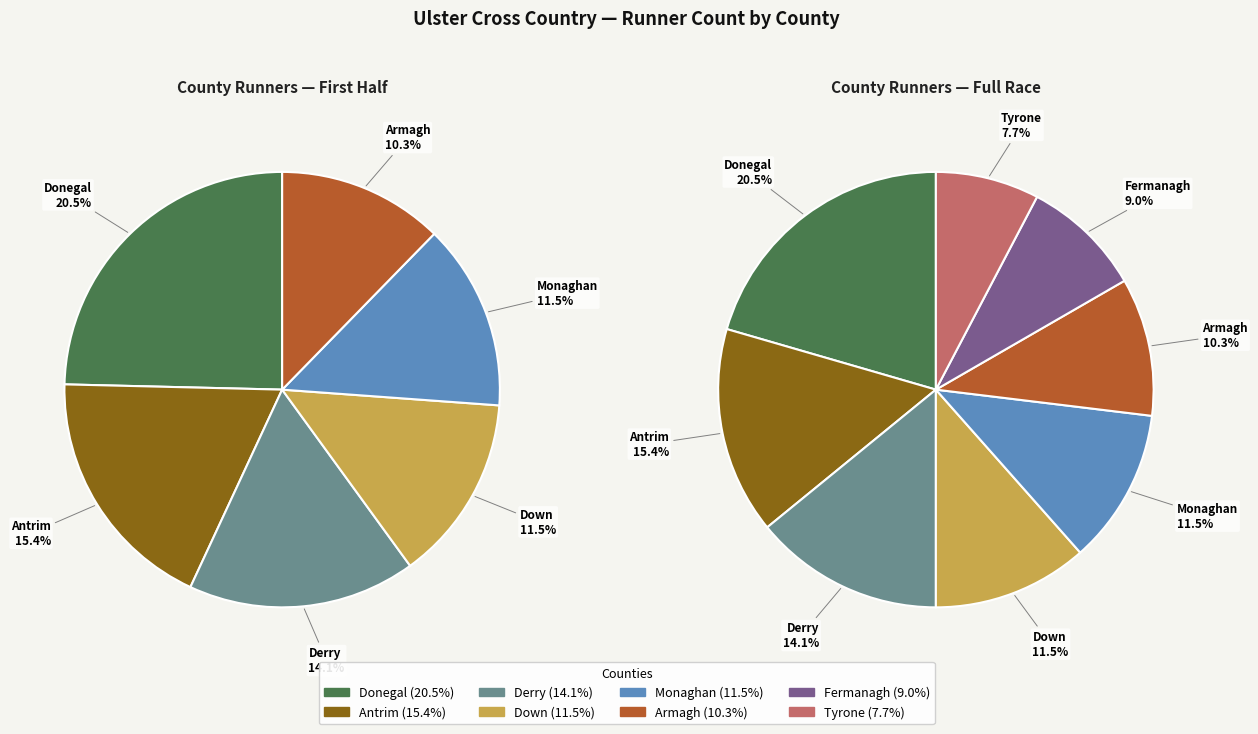

To the nearest percent, what percentage of the pie is Armagh?

10%